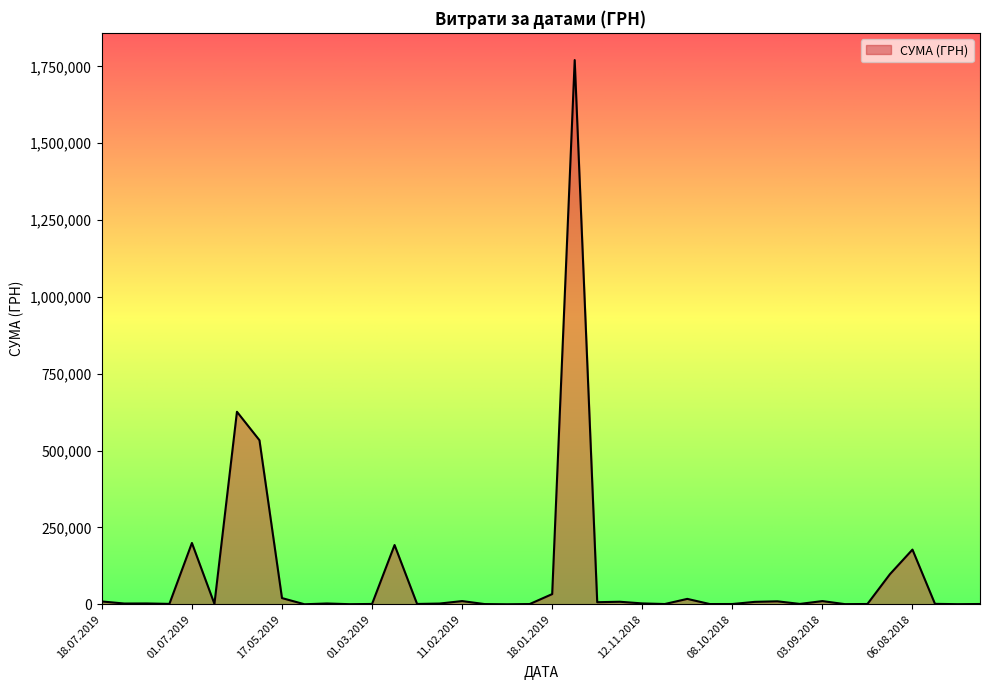

What is the maximum value shown in the chart?

1770452.4